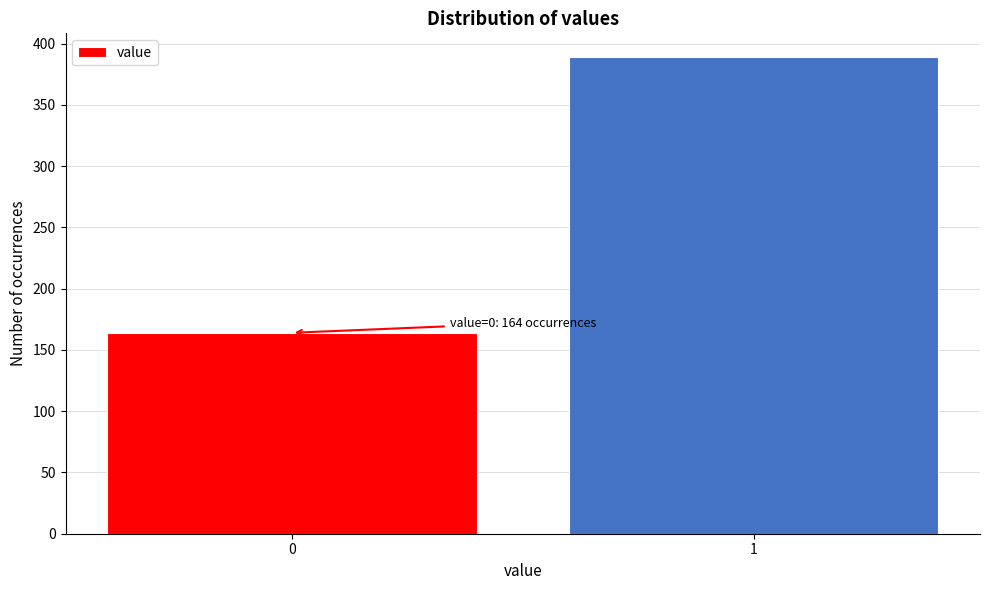

Reading left to right, transcribe all the data shown in this chart.

0=164	1=389